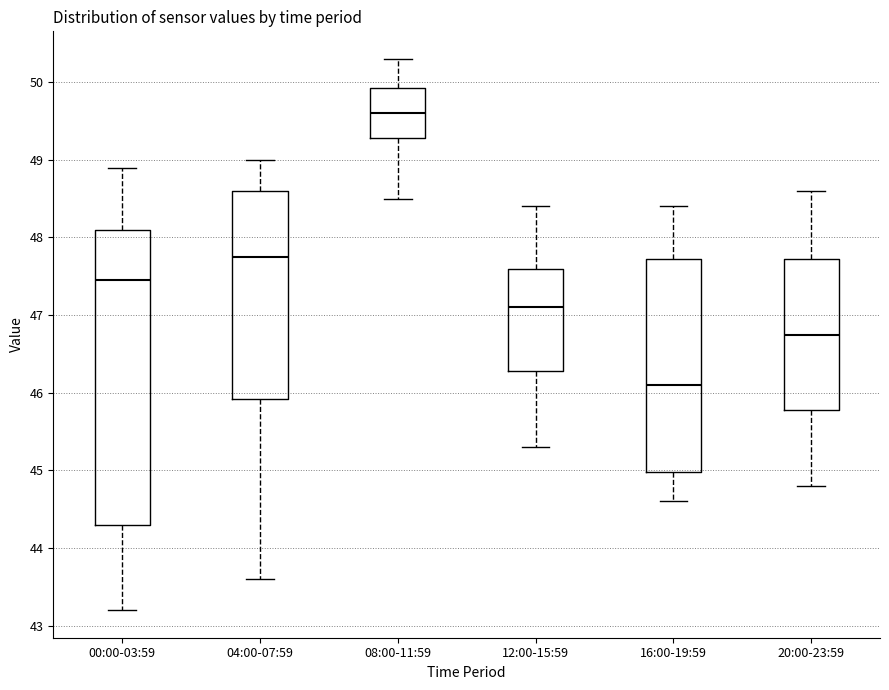

Which box's median line is the highest?

08:00-11:59